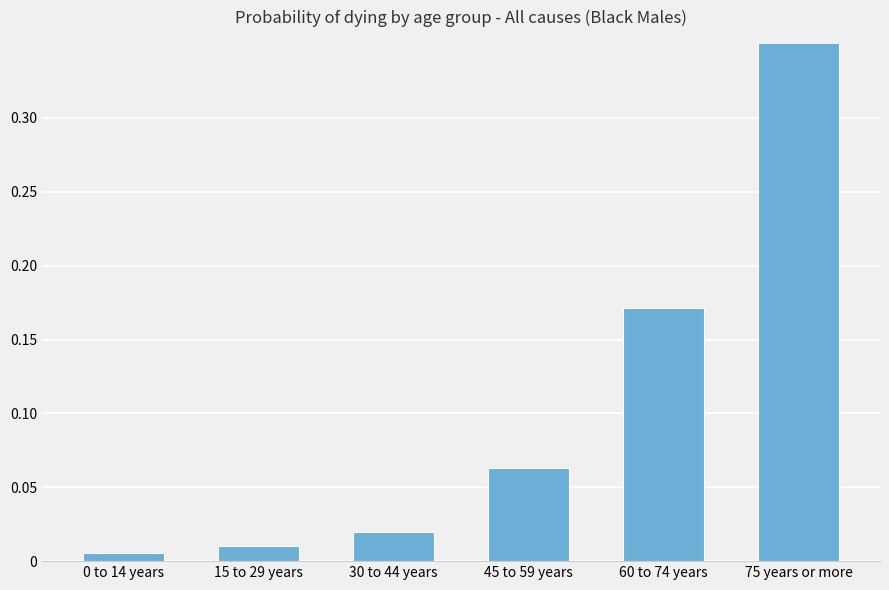

What is the label of the 6th bar from the right?

0 to 14 years